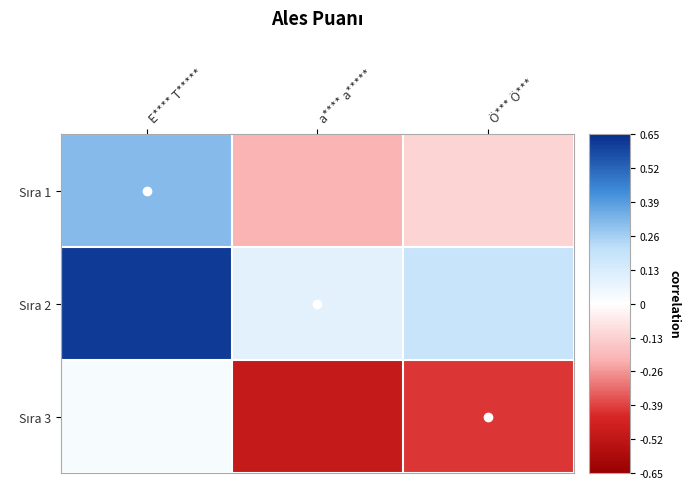

How many distinct data groups are displayed?

3